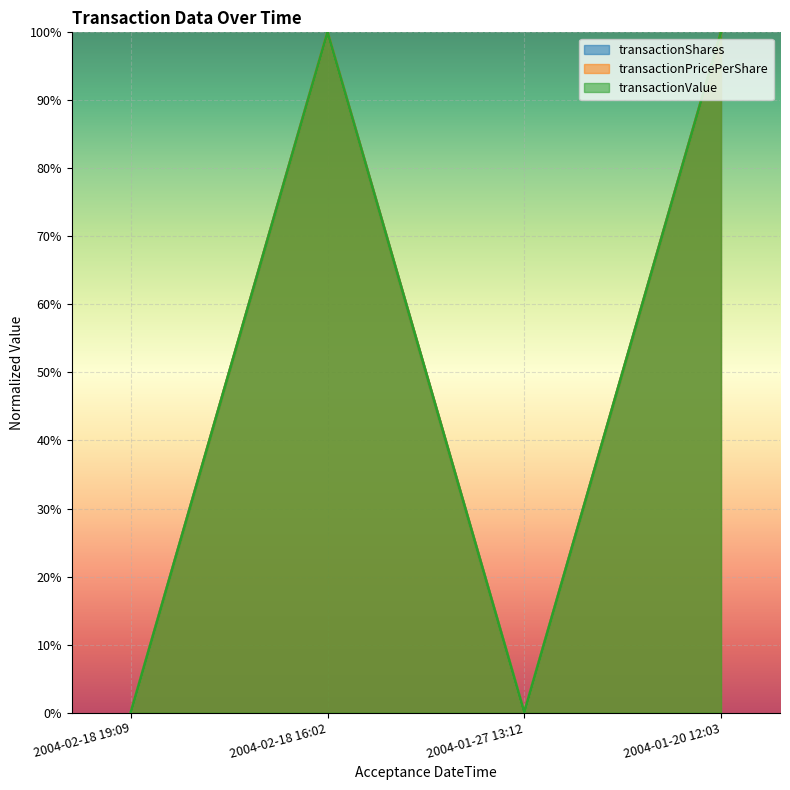

List the series in order of their peak value, highest first.

transactionShares, transactionPricePerShare, transactionValue